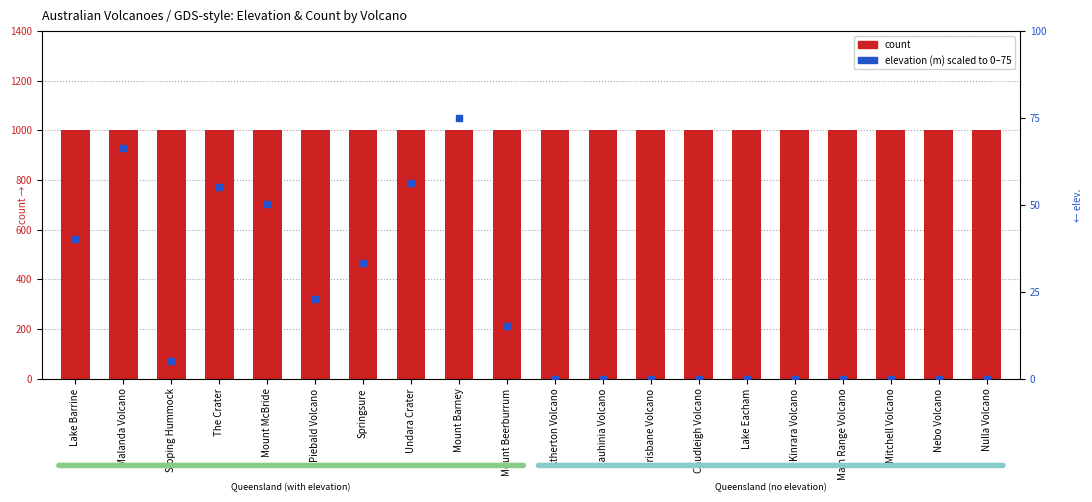

Which series has the largest Y range (max minus min)?

elevation (m) scaled